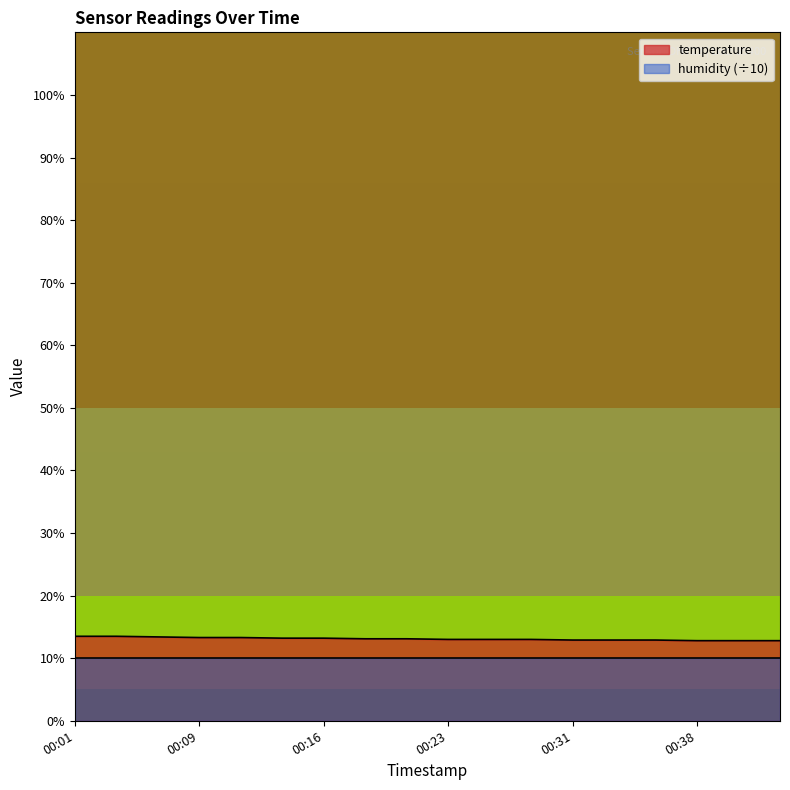

True or false: the data shows 13.5 at 00:01.

True